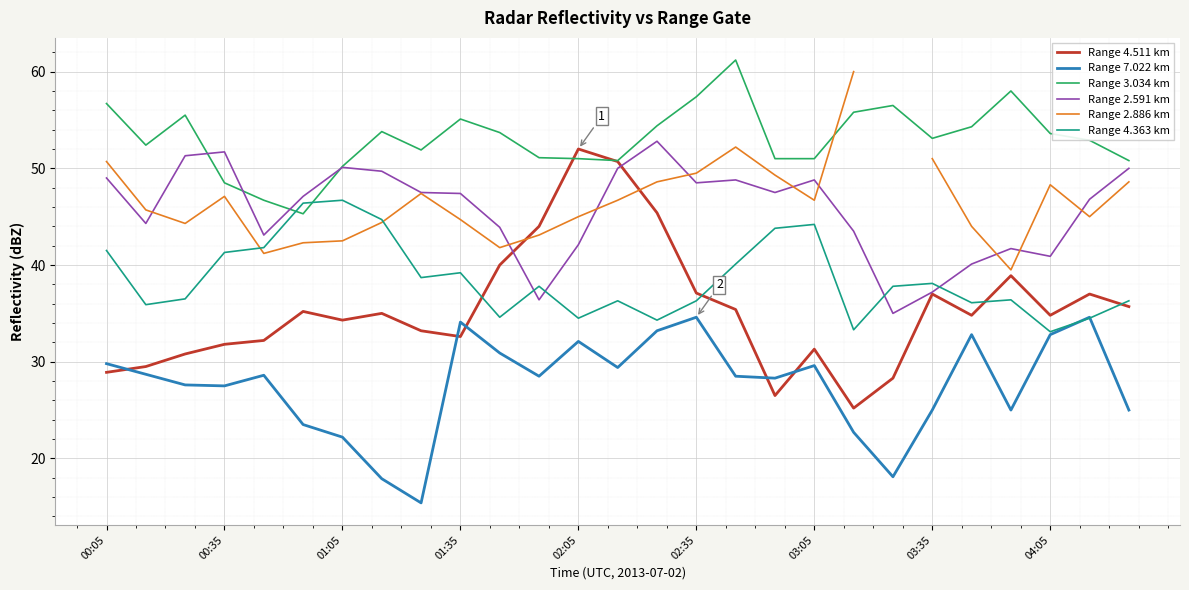

True or false: Range 7.022 km and Range 4.511 km cross at least once.

True